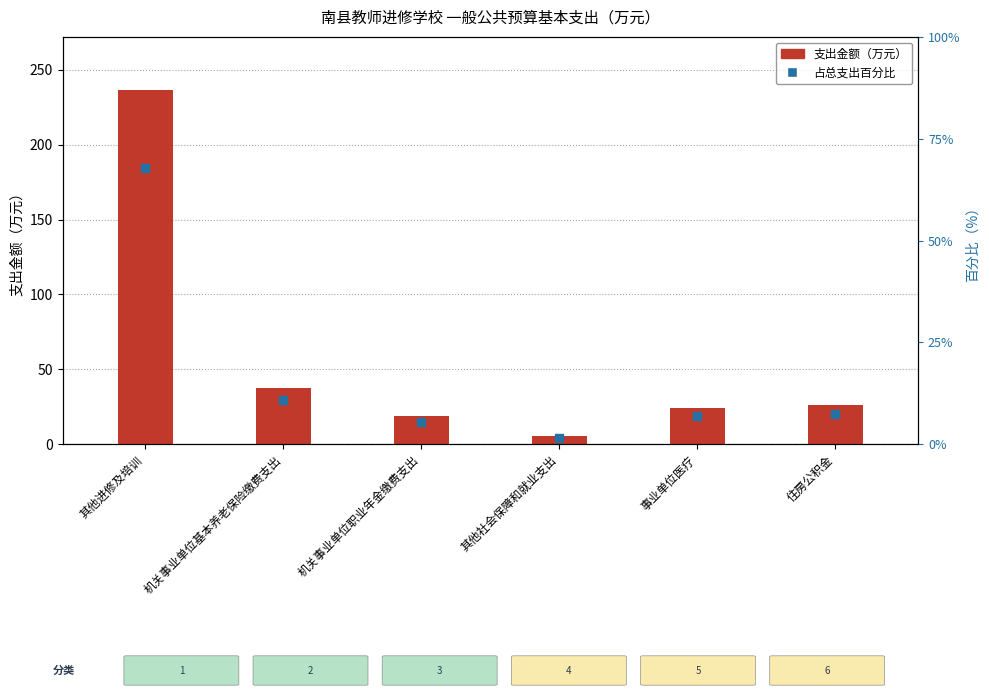

What are all the series names shown in the legend?

支出金额（万元）, 占总支出百分比